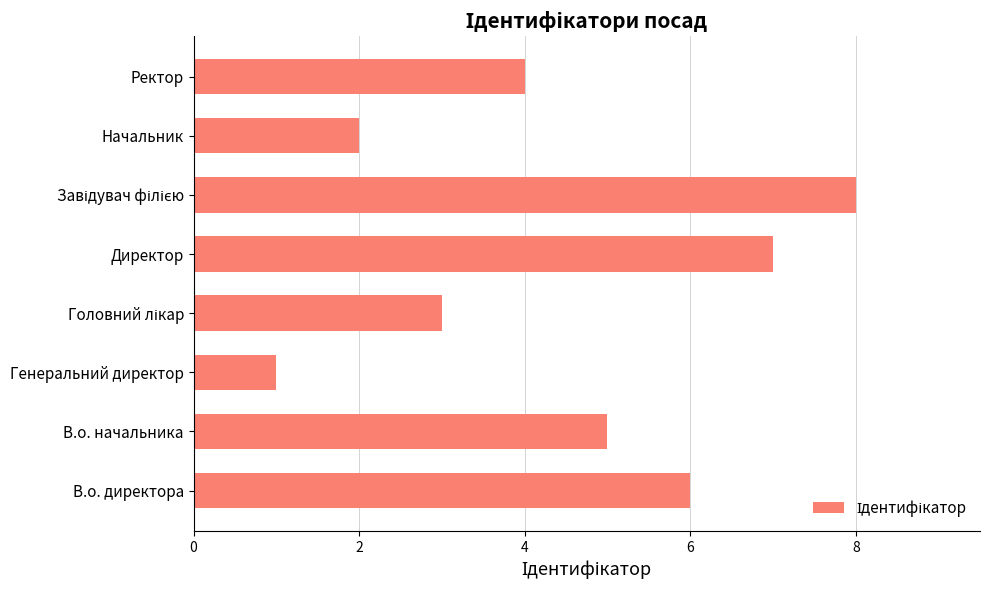

Reading bottom to top, transcribe all the data shown in this chart.

6	5	1	3	7	8	2	4